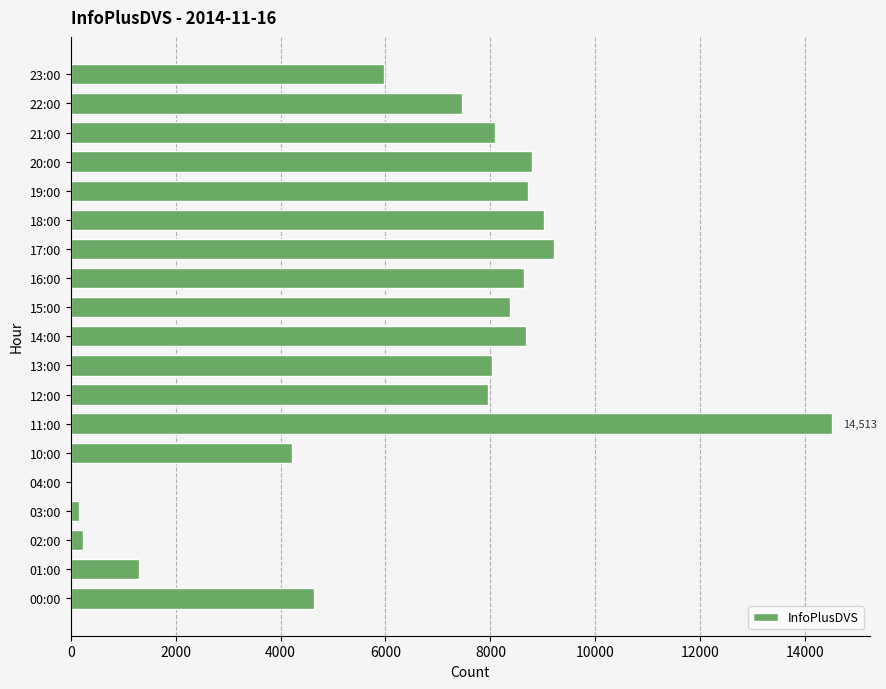

True or false: the data shows 3578 at 17:00.

False